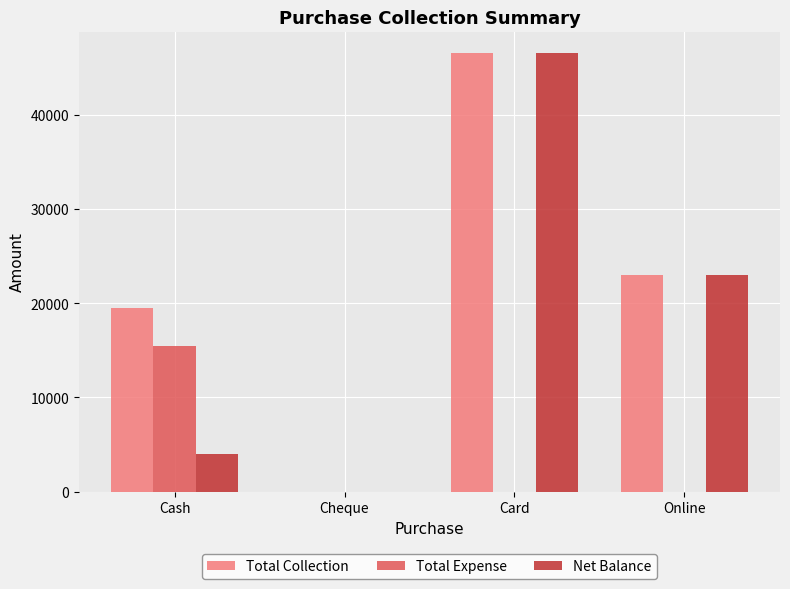

True or false: Net Balance has a value of 46500 at Card.

True